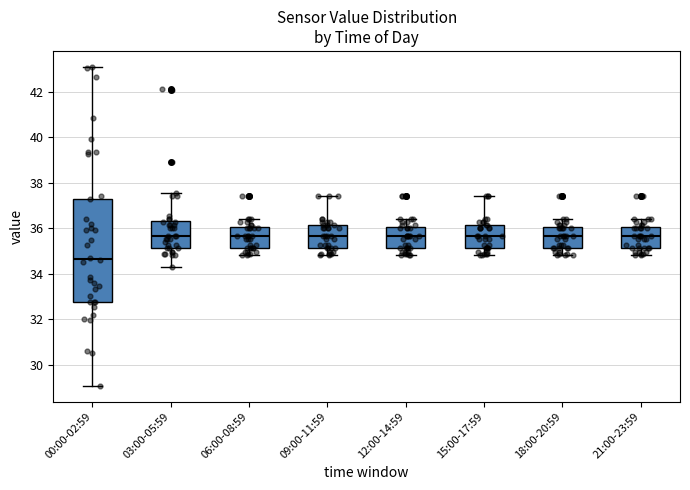

Which box has the lowest median line?

00:00-02:59